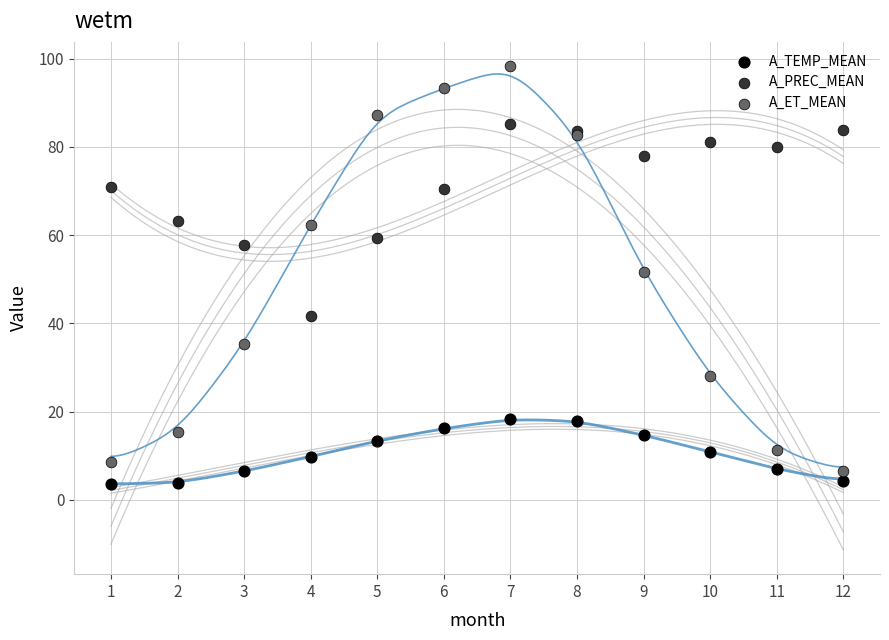

Which series contains the highest Y value?

A_ET_MEAN